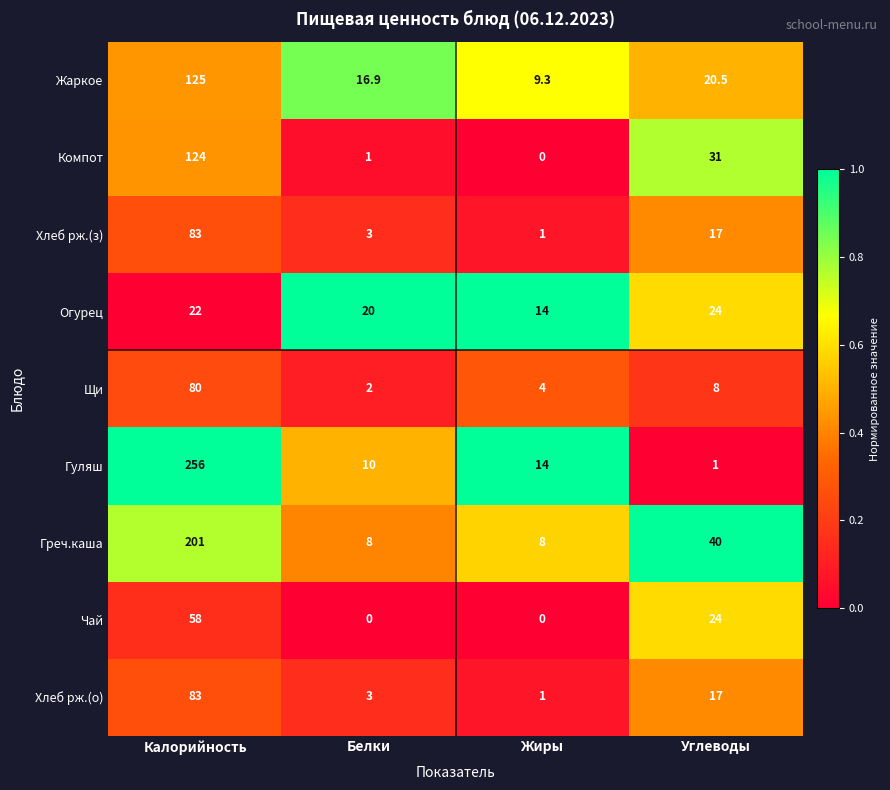

What is the difference between the Гуляш values at Калорийность and Белки?

246.0